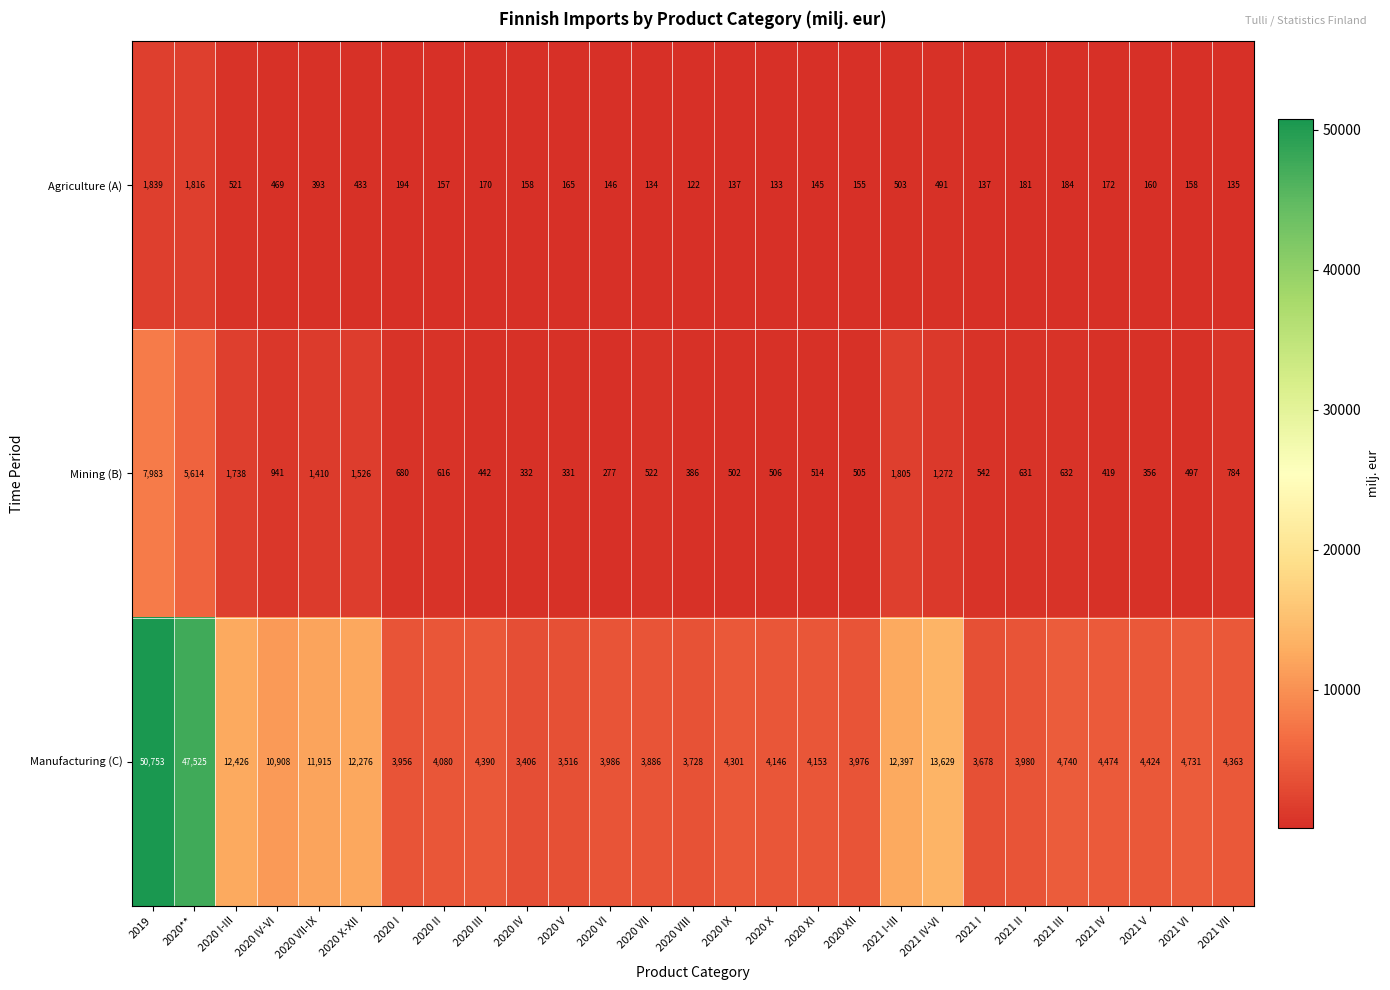

How many data points does each series have?

27